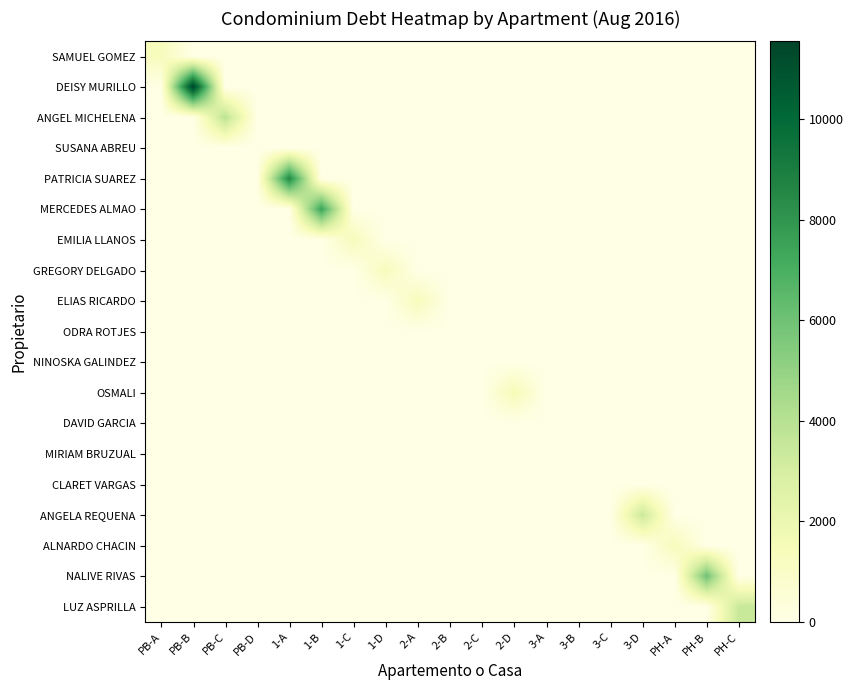

How many distinct data groups are displayed?

19